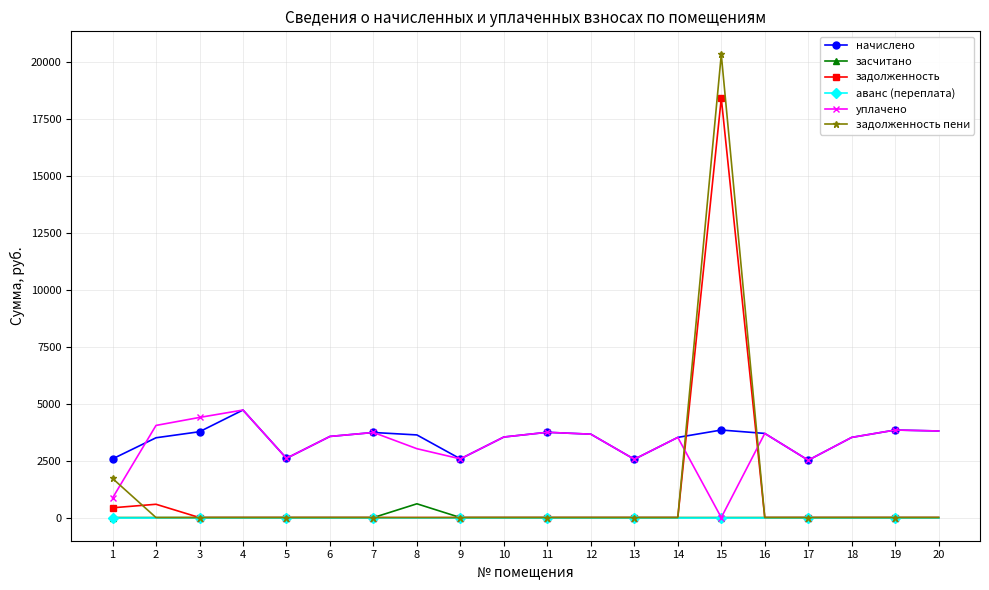

The value of задолженность at 7 is 0.0. True or false?

True